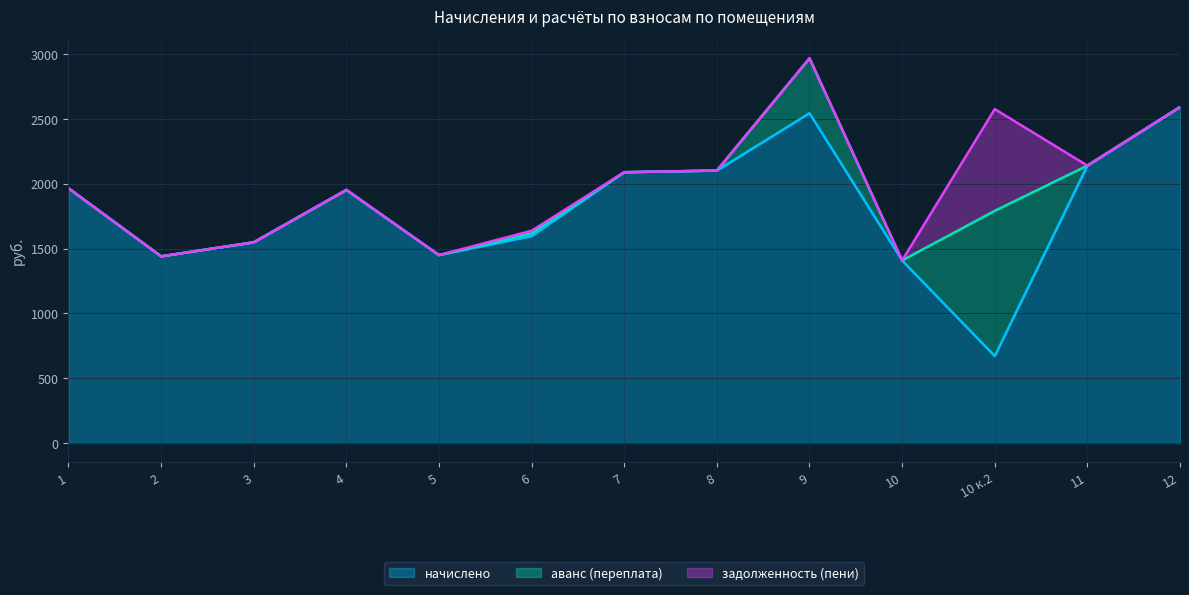

After their last crossing, which series has the higher values: начислено or аванс (переплата)?

начислено